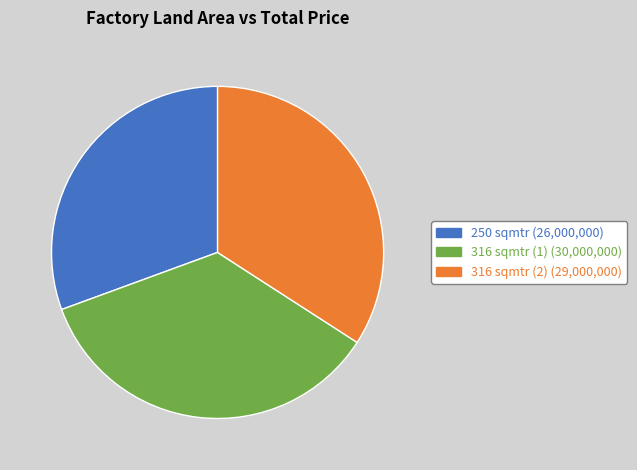

Rank the categories by value from highest to lowest.

316 sqmtr (1), 316 sqmtr (2), 250 sqmtr